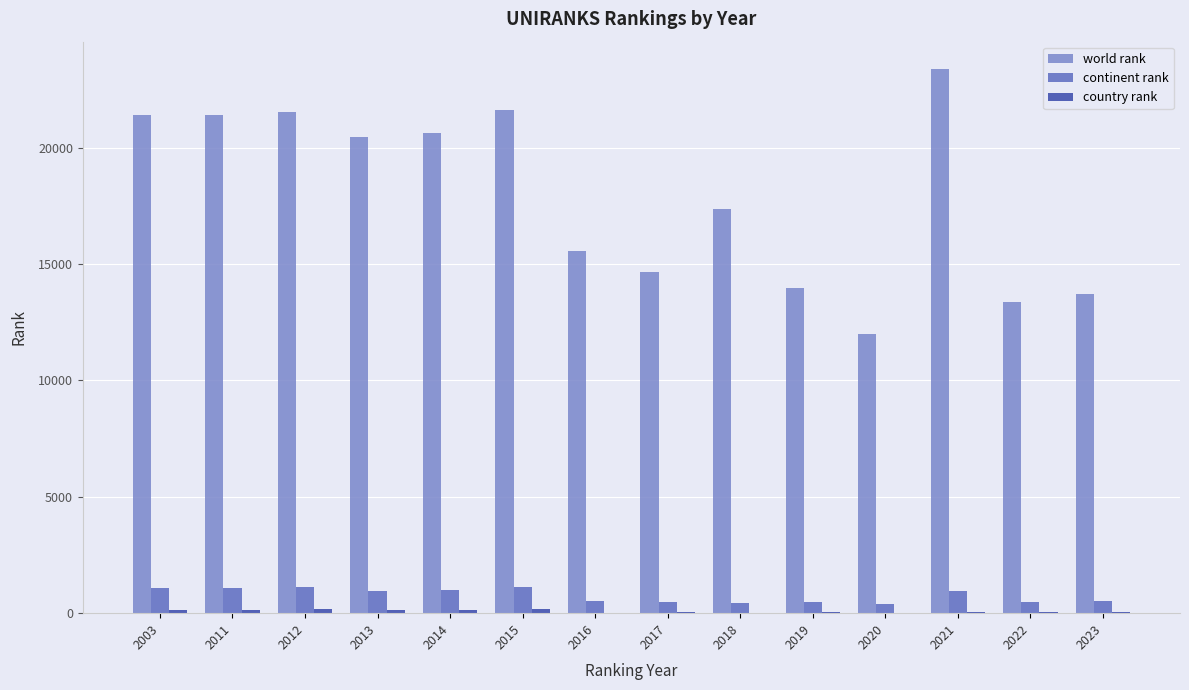

What is the total value across all series at 2020?

12410